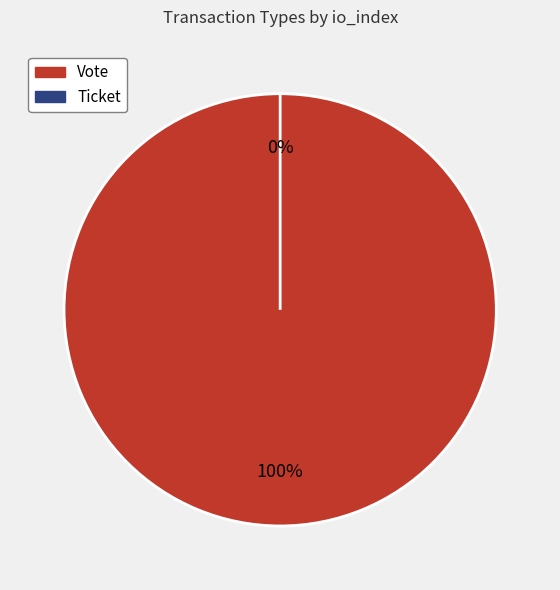

What percentage do Vote and Ticket together represent?

100.0%